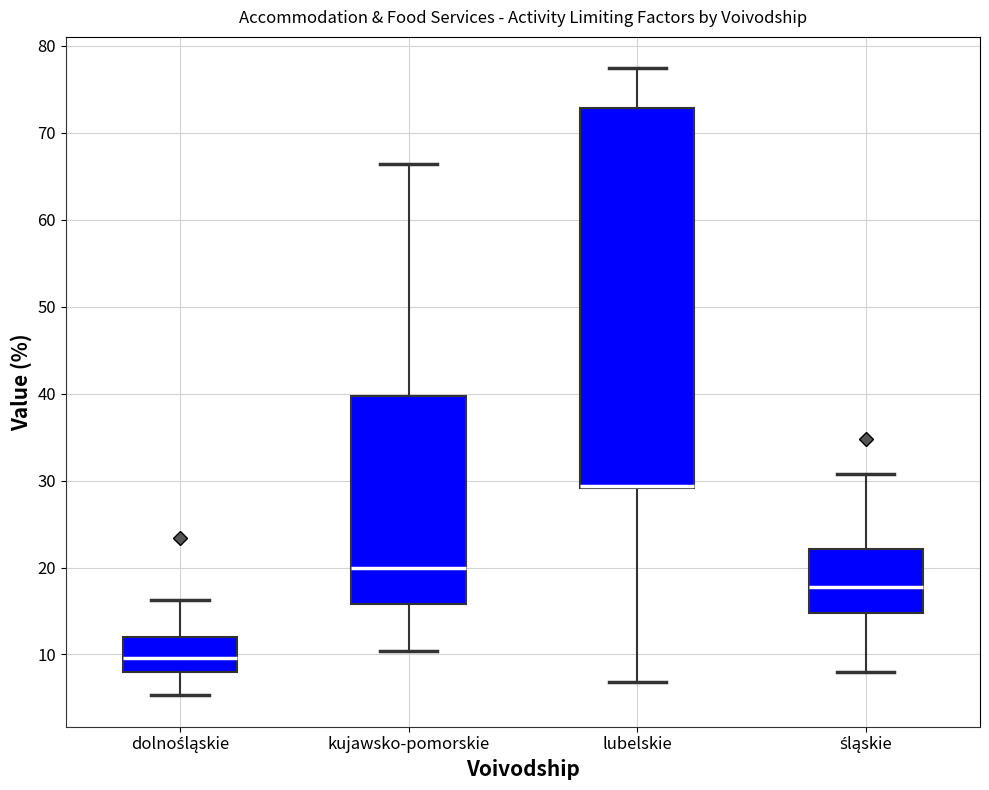

Reading left to right, transcribe this box plot: for each box, give where its median line is, the range the box spans, and where its two whiskers end, as read against the y-axis. The values are not printed on the chart, so give them approximately, as read against the axis.

dolnośląskie: median 10, box 8 to 12, whiskers 5 to 16
kujawsko-pomorskie: median 20, box 16 to 40, whiskers 10 to 66
lubelskie: median 29 (drawn on the box's lower edge), box 29 to 73, whiskers 7 to 77
śląskie: median 18, box 15 to 22, whiskers 8 to 31